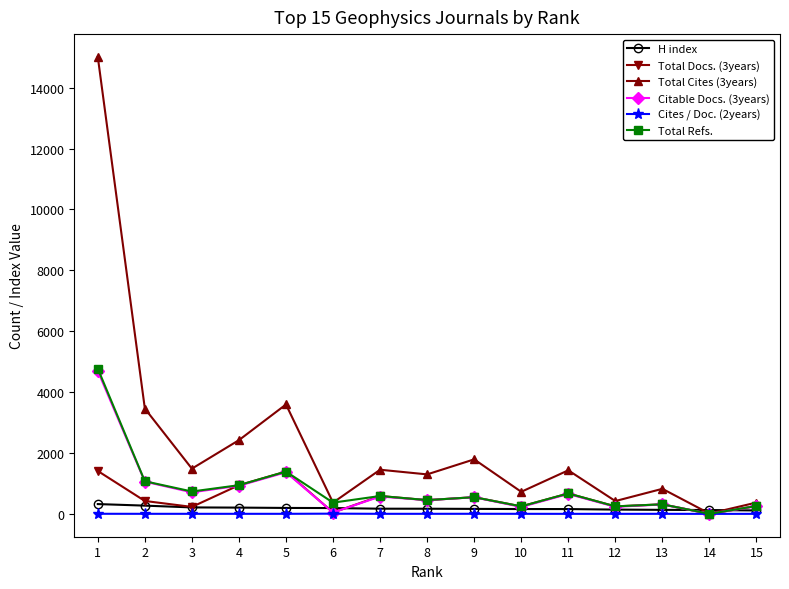

Which series has the widest spread of values?

Total Cites (3years)